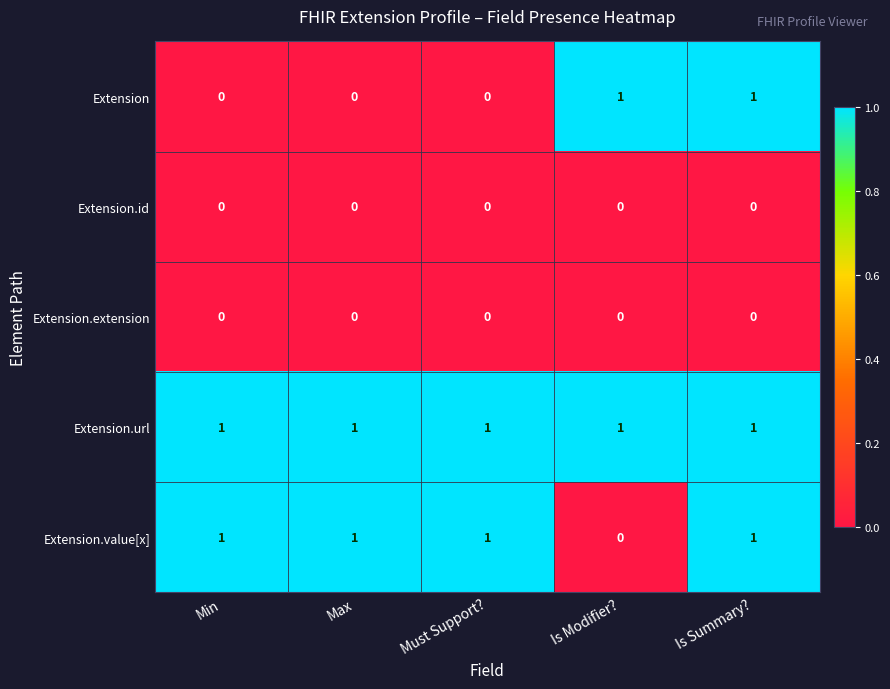

Reading right to left, what are all the values shown in this chart?

Extension: 1	1	0	0	0
Extension.id: 0	0	0	0	0
Extension.extension: 0	0	0	0	0
Extension.url: 1	1	1	1	1
Extension.value[x]: 1	0	1	1	1